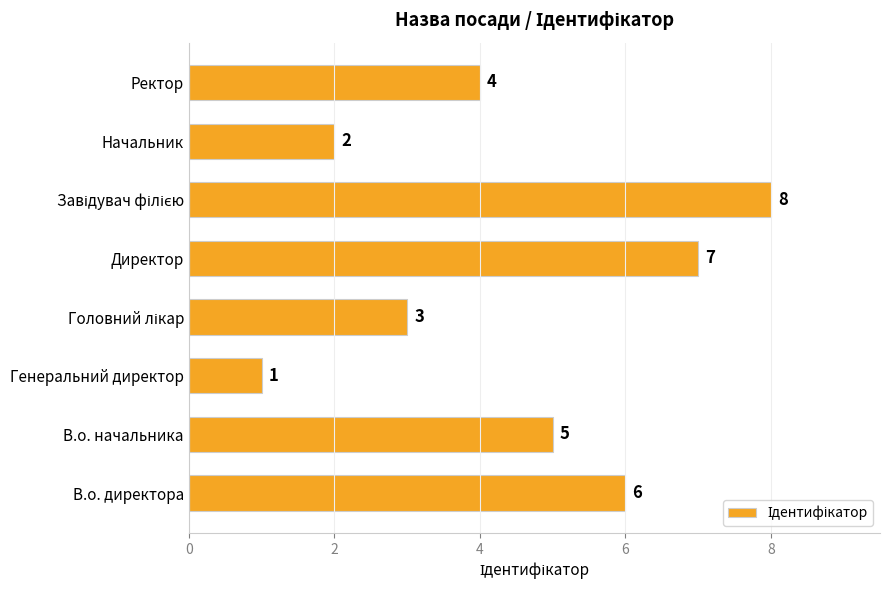

What is the ratio of the value at Ректор to the value at В.о. директора?

0.7